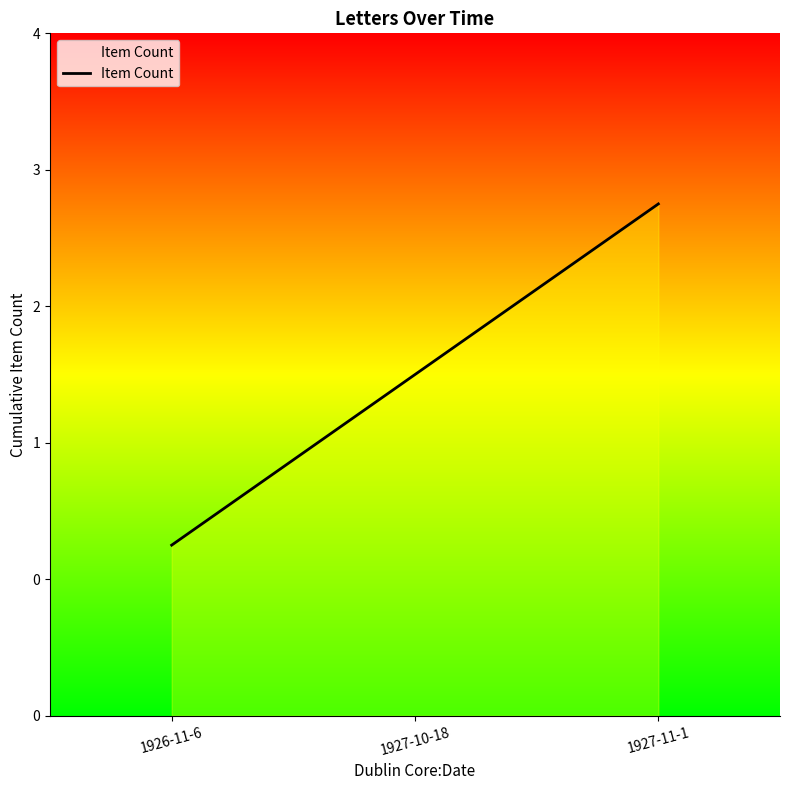

Is this an area chart (filled region under the line)?

Yes